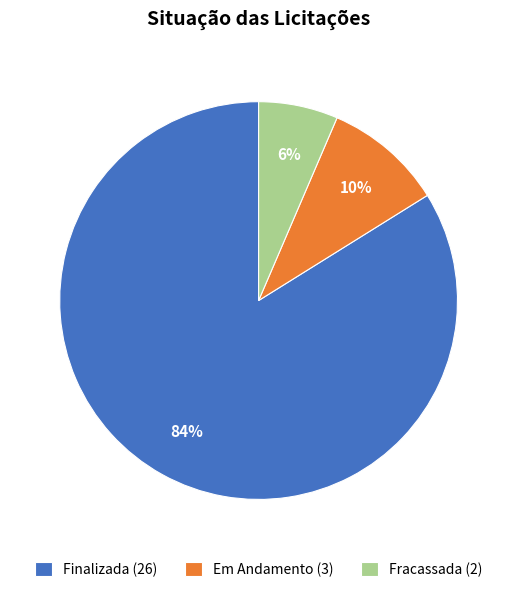

To the nearest percent, what is the difference between the Em Andamento and Finalizada slice percentages?

74%